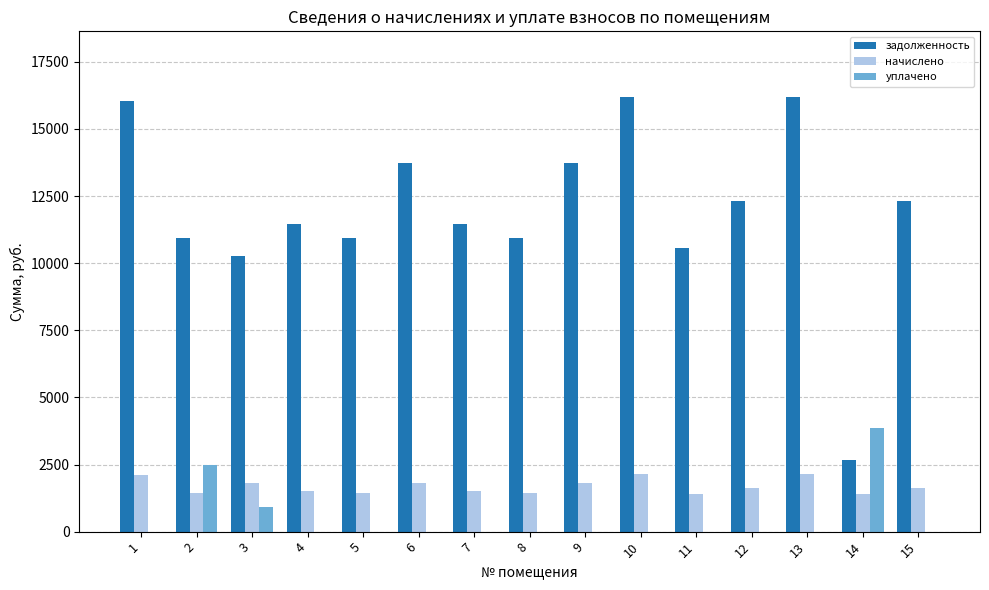

Which series changed the most between 11 and 13?

задолженность